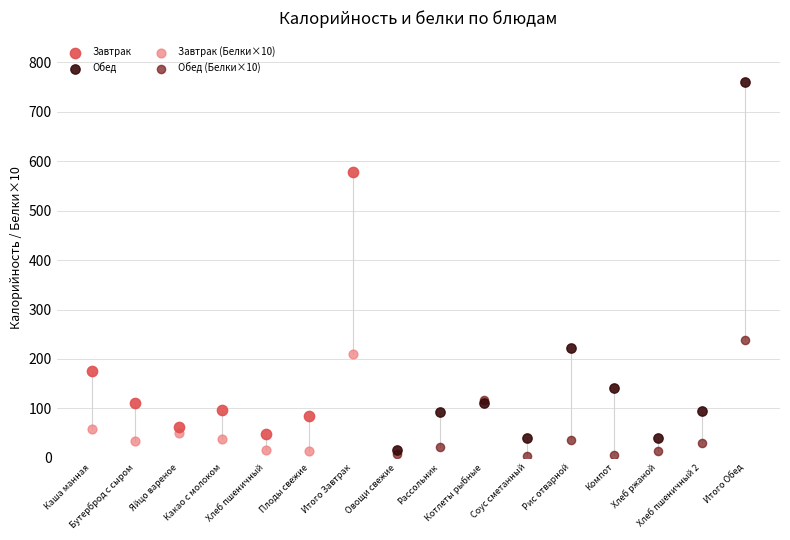

What are all the series names shown in the legend?

Завтрак, Обед, Завтрак (Белки×10), Обед (Белки×10)